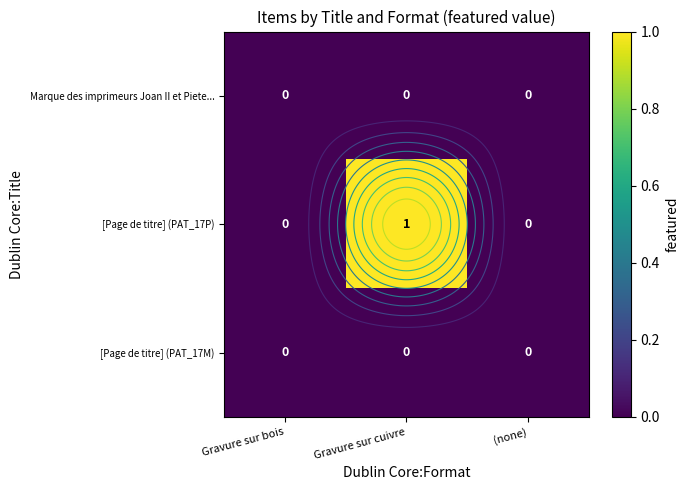

How many values in [Page de titre] (PAT_17P) are above zero?

1